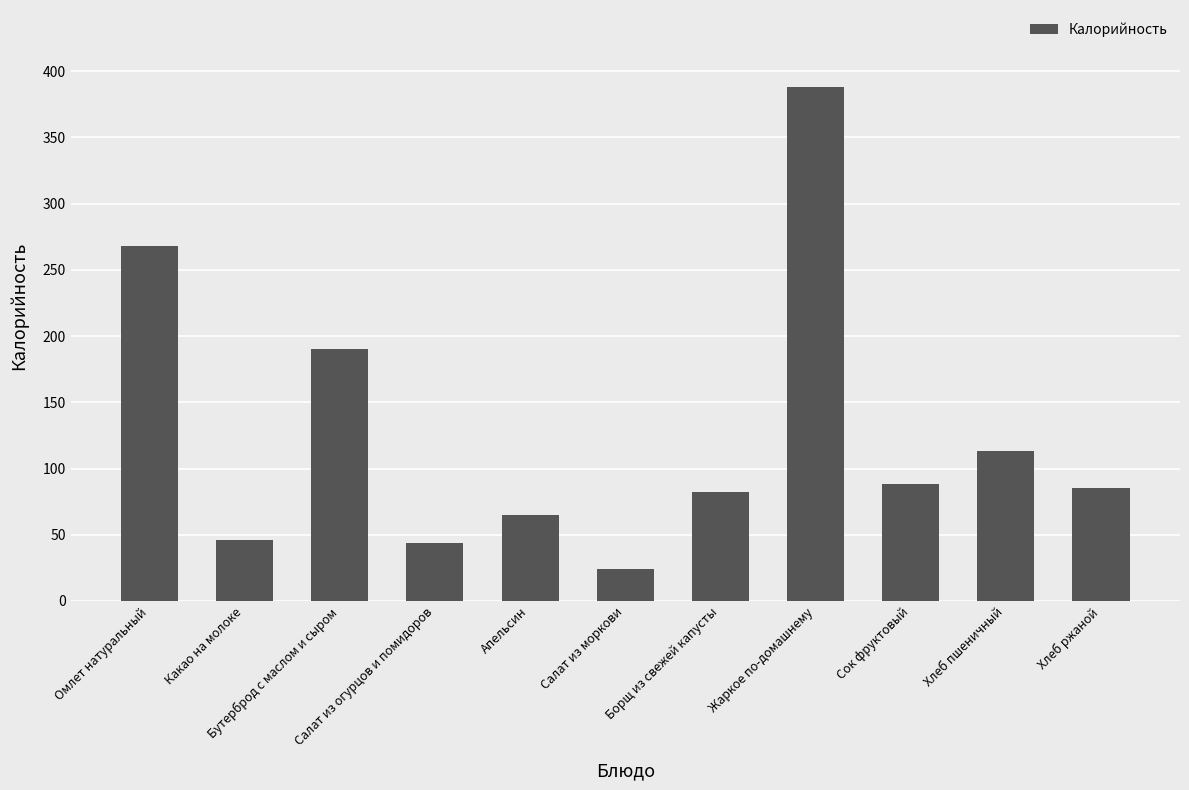

What is the value of the 1st bar from the left?

267.9